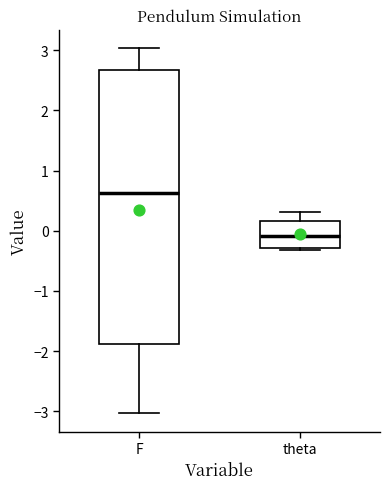

Reading left to right, read every box against the y-axis: the position of its median line, the range the box covers, and the ends of its whiskers. The values are not printed on the chart, so give them approximately, as read against the axis.

F: median 0.6, box -1.9 to 2.7, whiskers -3.0 to 3.0
theta: median -0.1, box -0.3 to 0.2, whiskers -0.3 (just below the box's lower edge) to 0.3